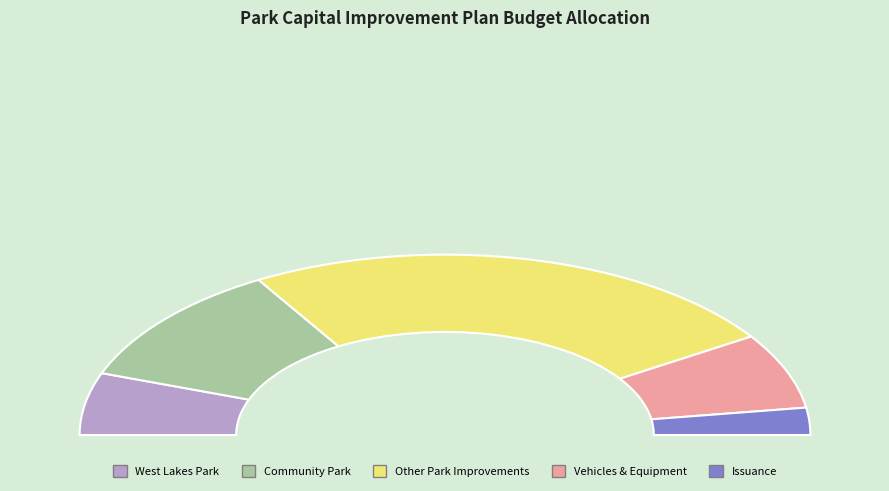

How many slices are in this pie chart?

5